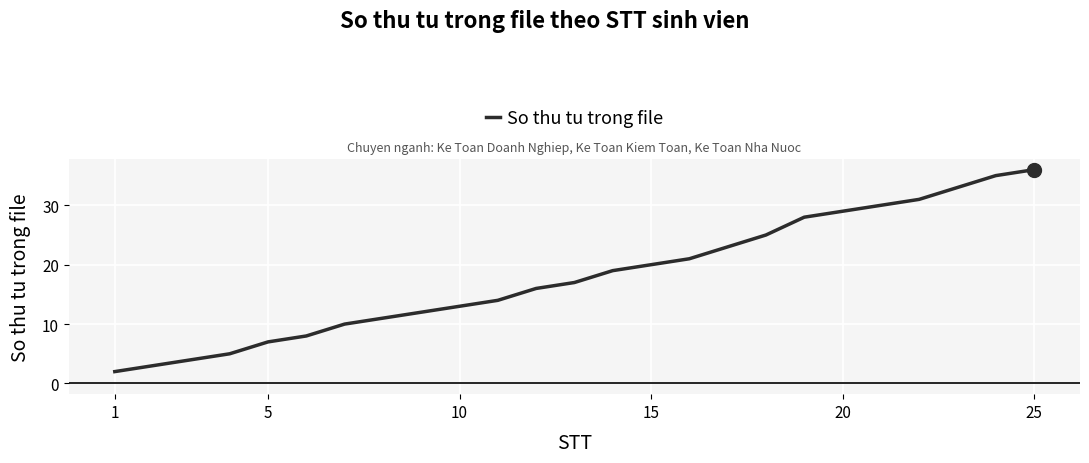

How many lines are shown in the chart?

1